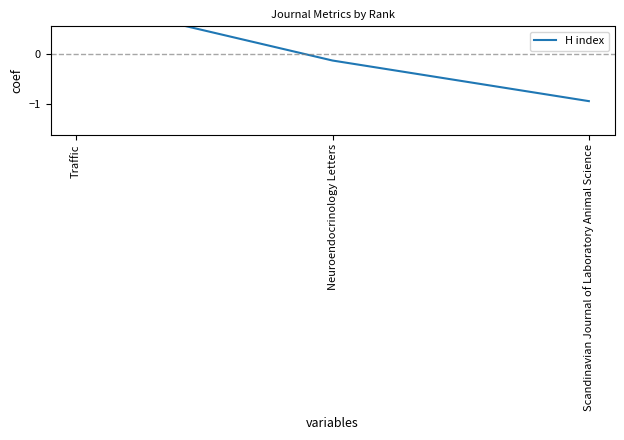

Which label corresponds to the largest value in the chart?

Traffic